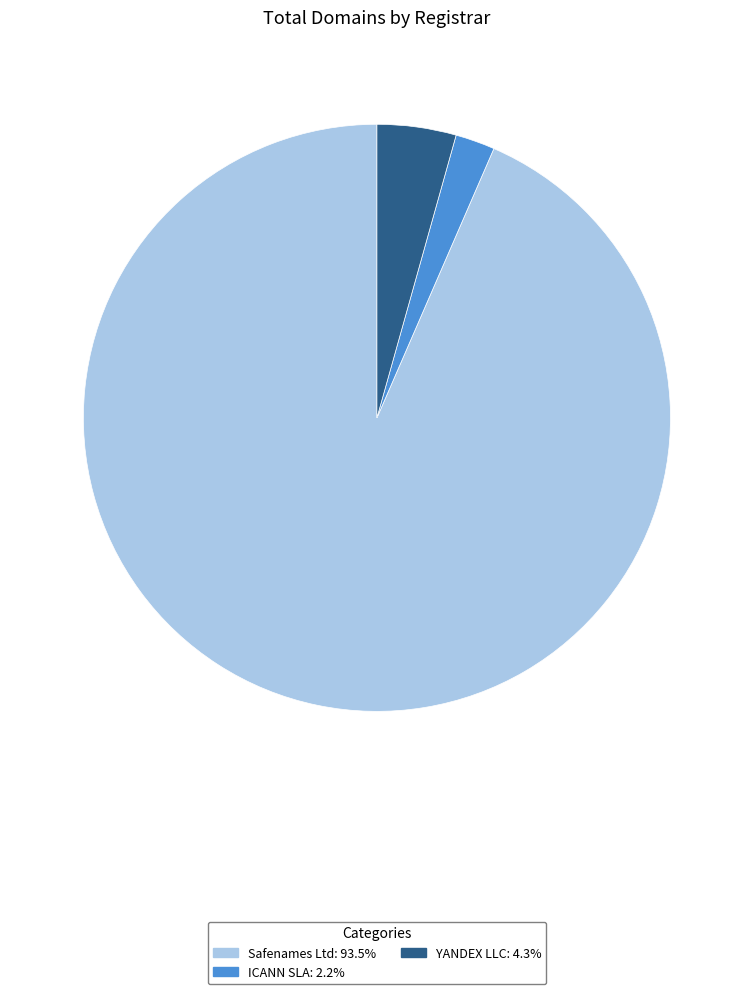

What is the smallest slice in the pie chart?

ICANN SLA